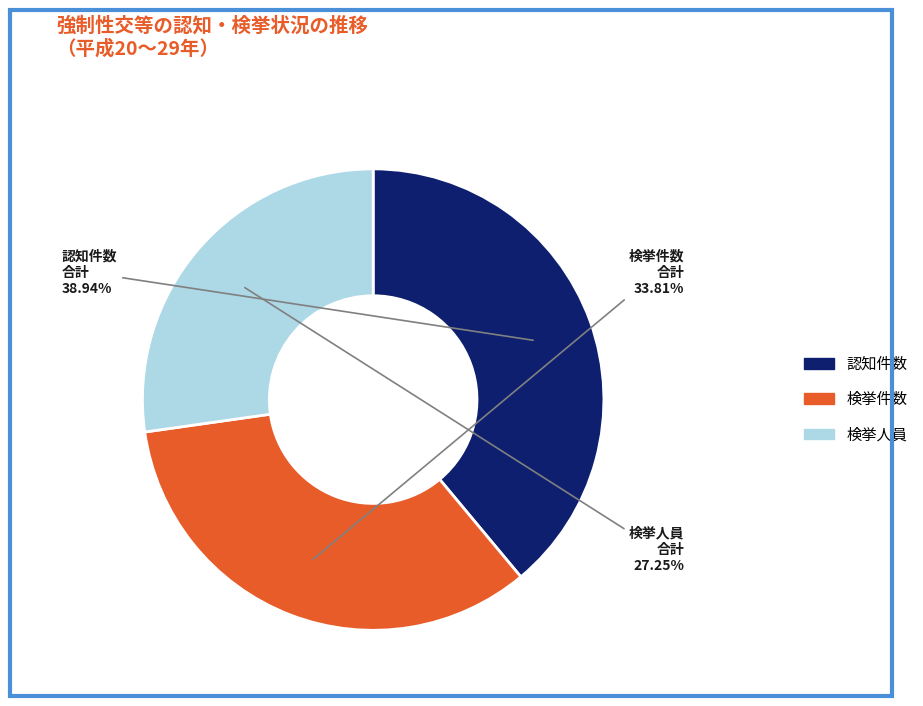

Is there any slice that represents more than half of the pie?

No